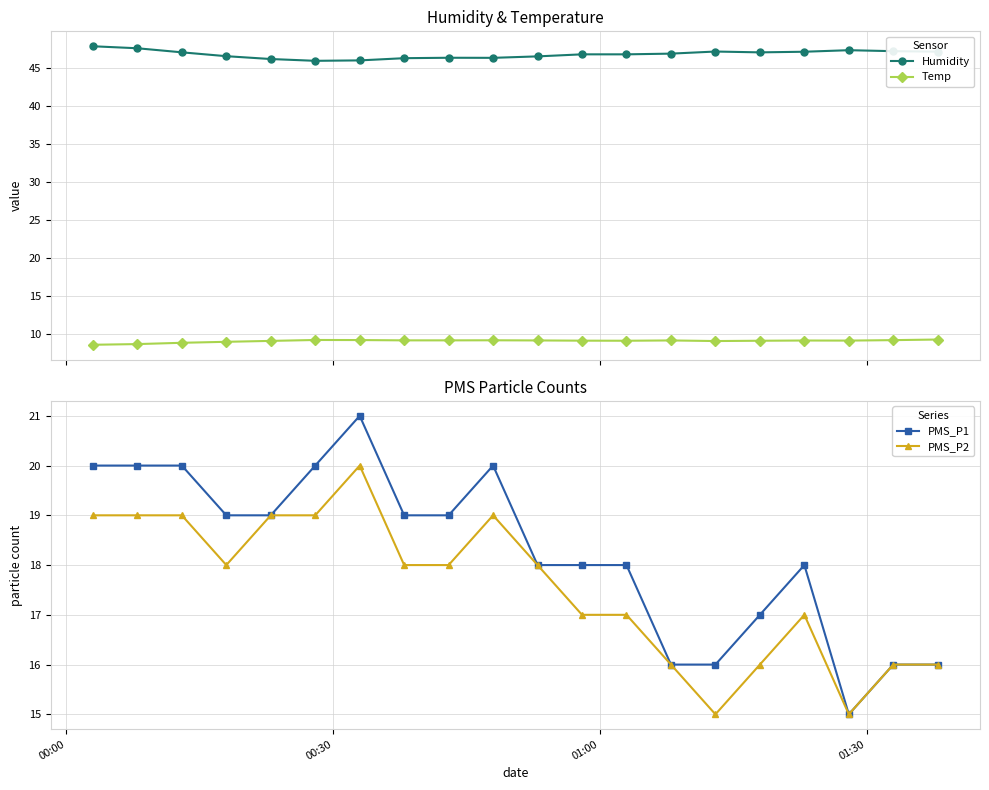

In PMS_P2, how many points are lower than both neighbors (excluding endpoints)?

3